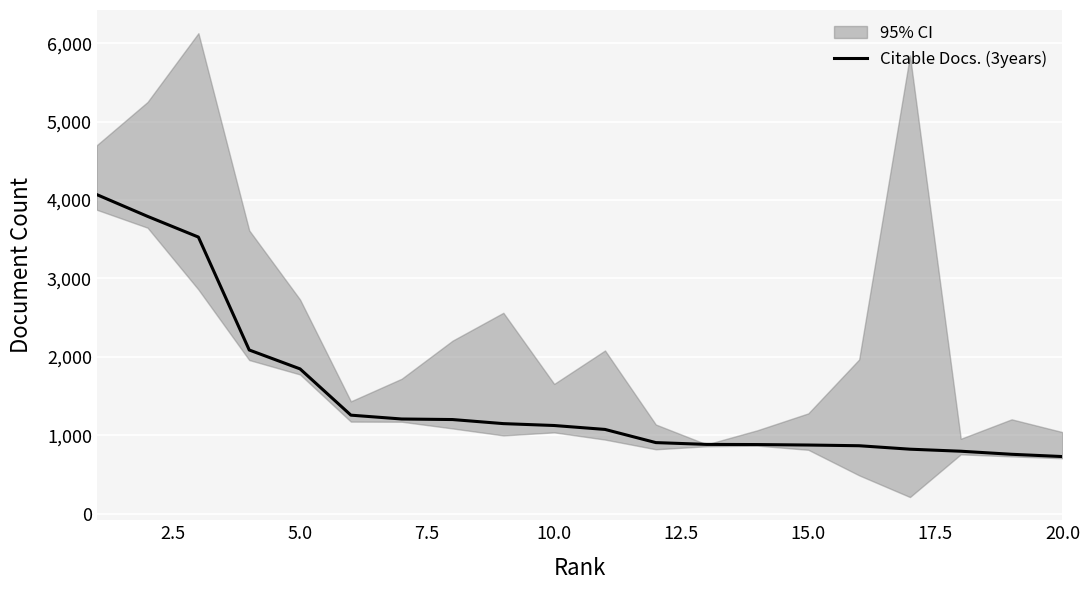

What is the highest value of the Citable Docs. (3years) series?

4069